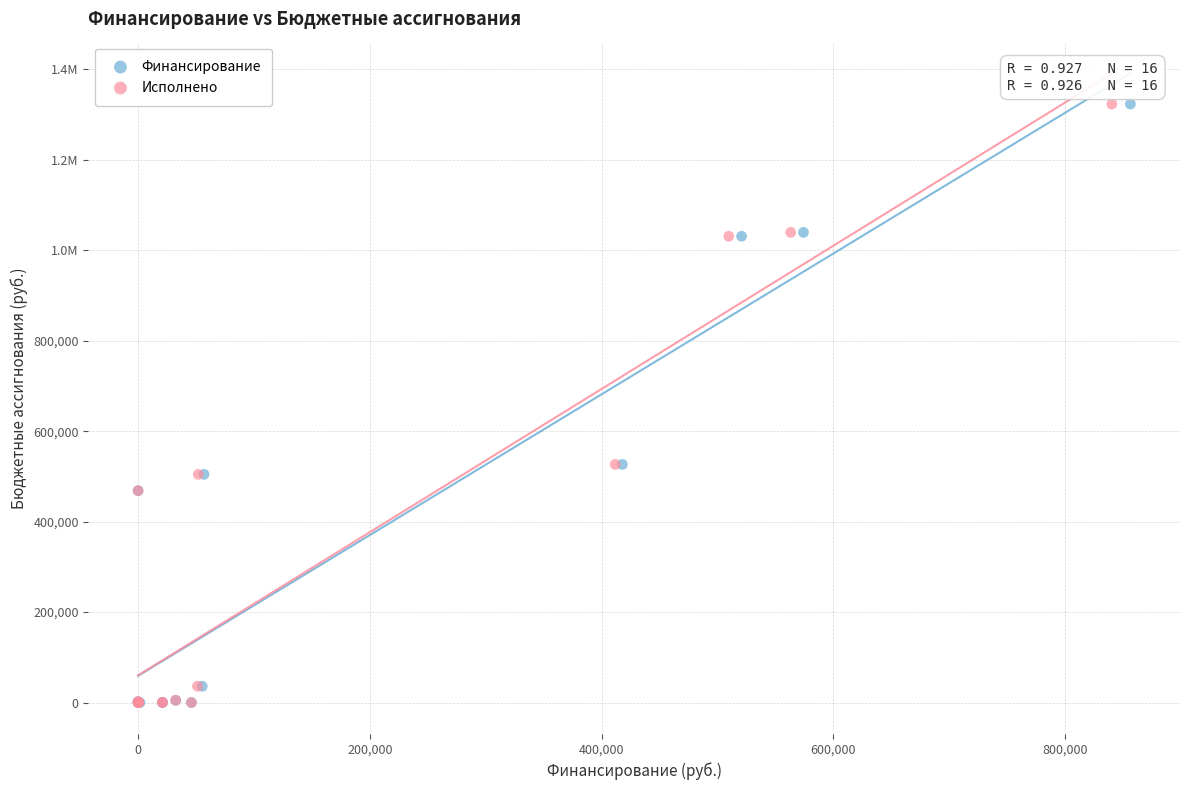

What are all the series names shown in the legend?

Финансирование, Исполнено